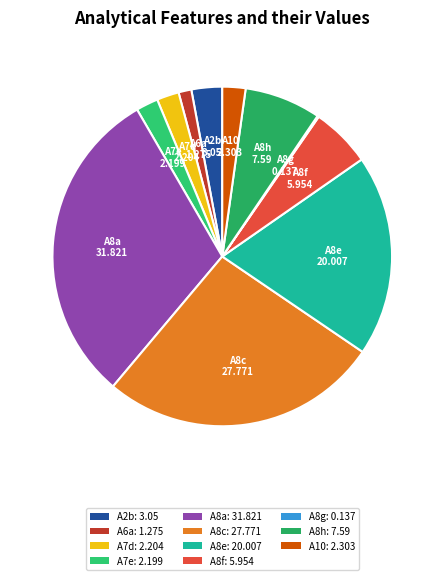

Between A2b and A7e, which is larger?

A2b